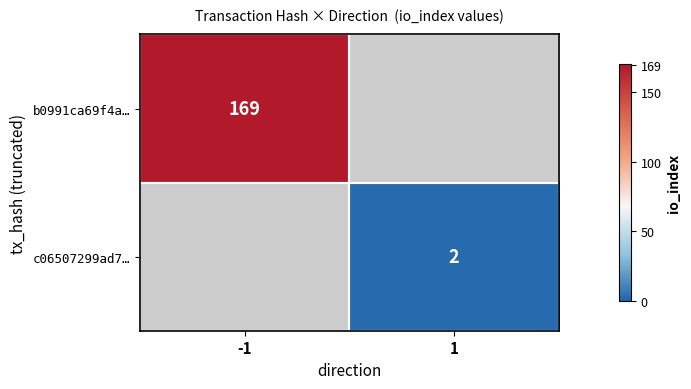

The c06507299ad7… series shows 2 at 1. True or false?

True